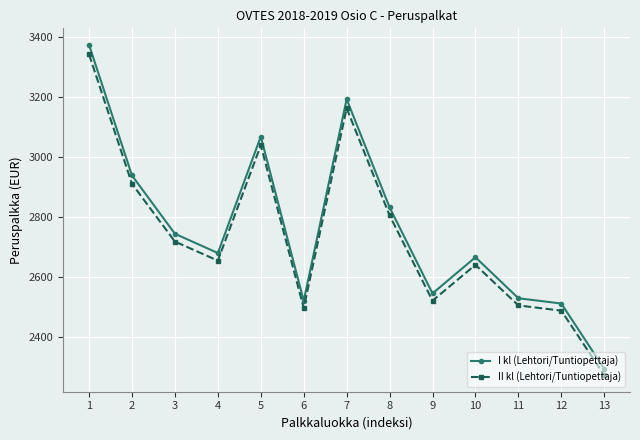

Where does the II kl (Lehtori/Tuntiopettaja) series first go above 2653?

1